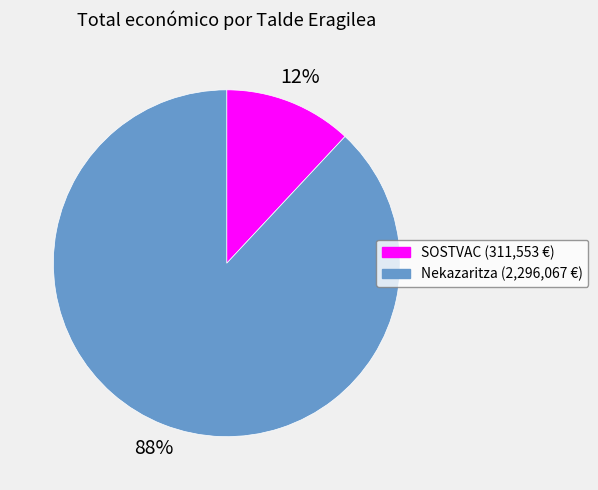

To the nearest percent, what is the average slice percentage?

50%